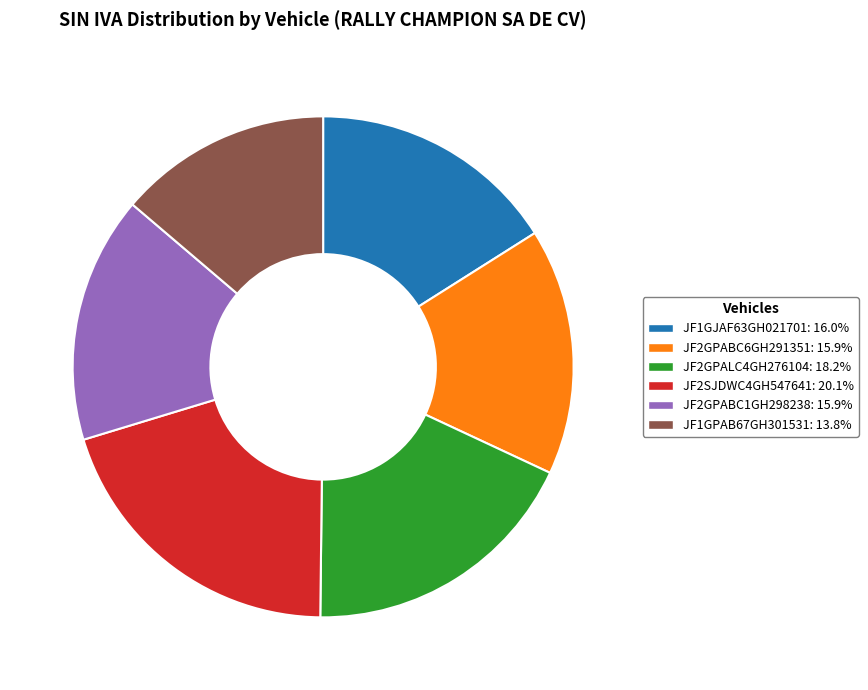

Which category has the biggest portion of the pie?

JF2SJDWC4GH547641